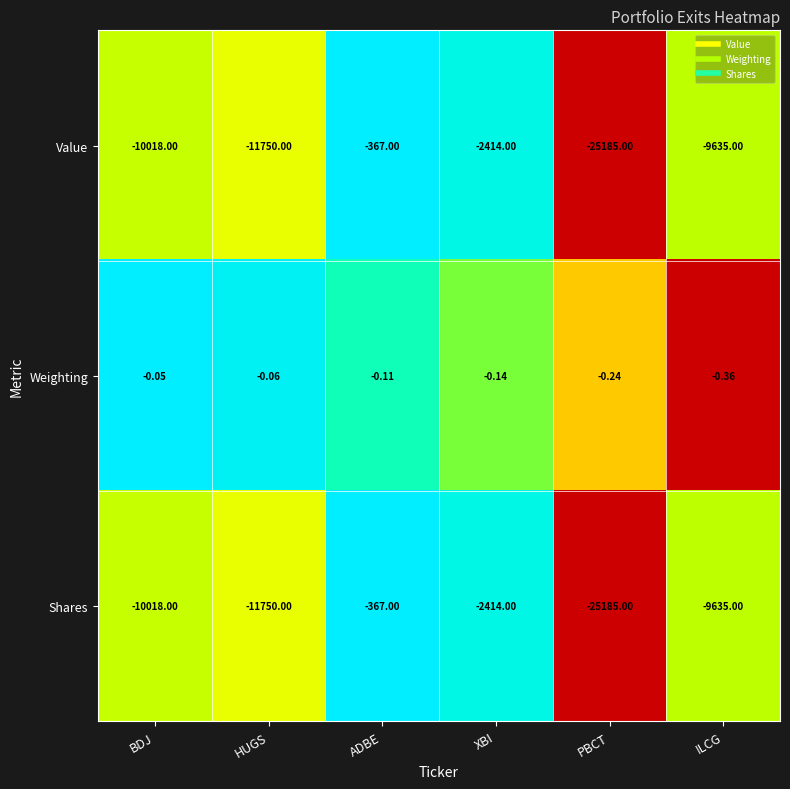

Which series has the largest total across all categories?

Weighting